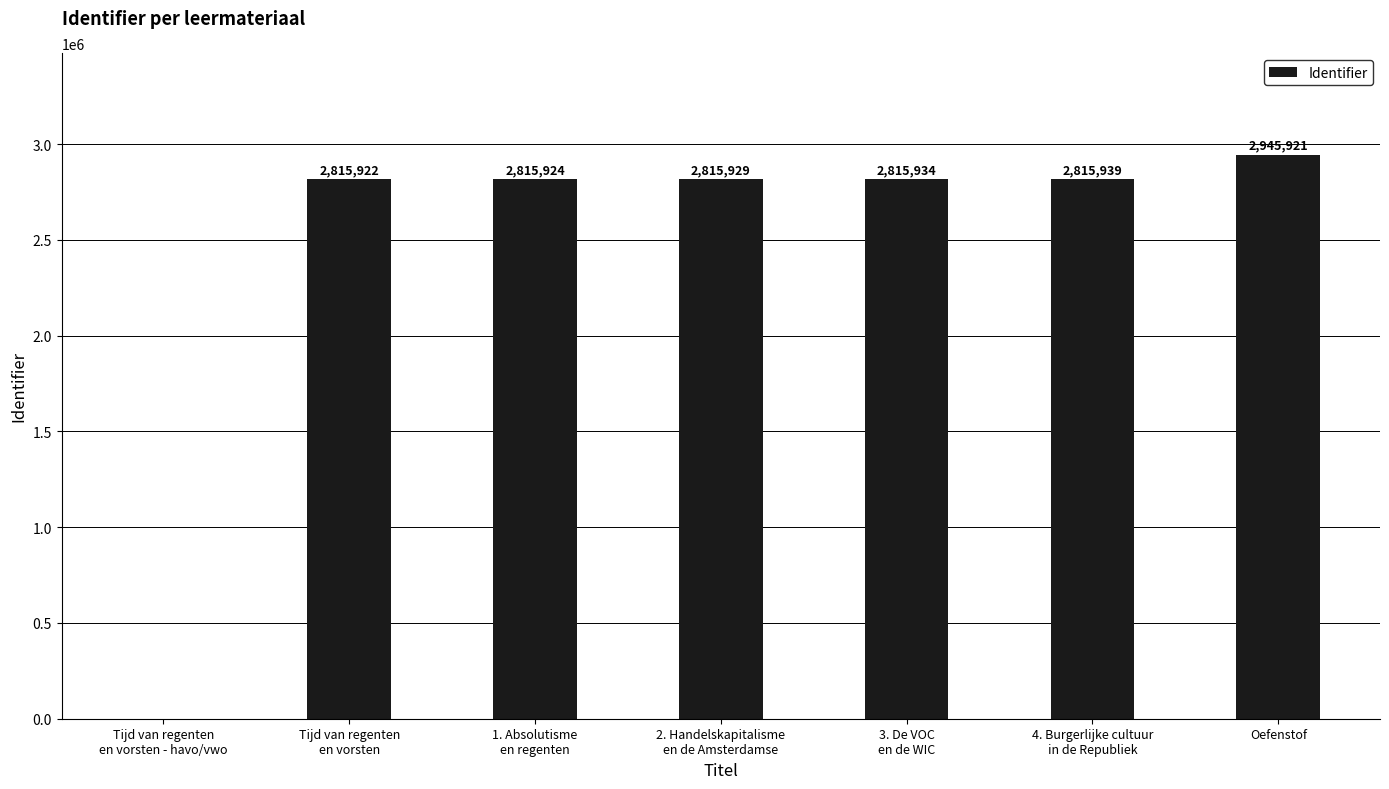

The chart shows a value of 2815924 at 1. Absolutisme
en regenten. True or false?

True